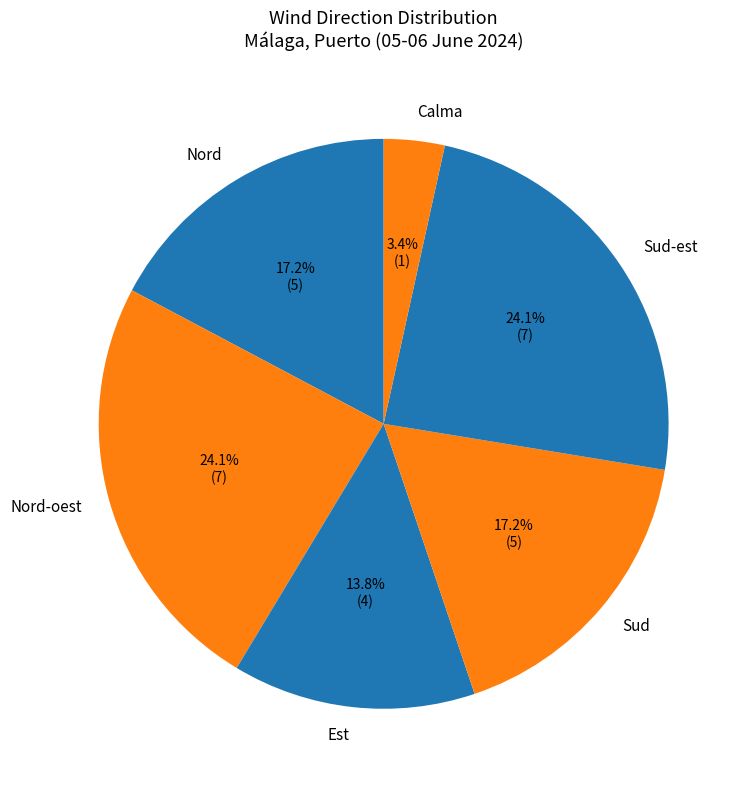

Does any single category account for the majority?

No